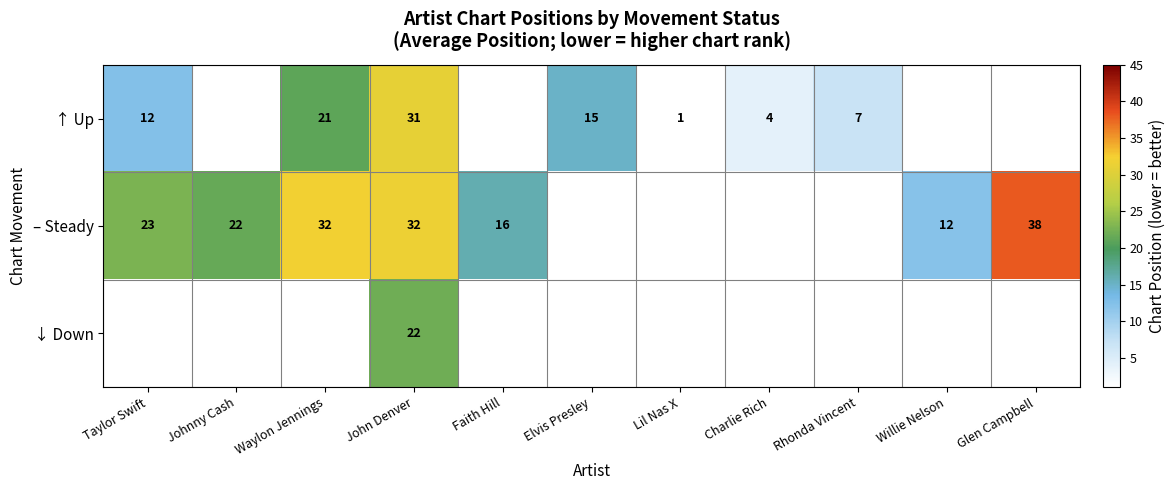

The value of ↓ Down at John Denver is 38.7. True or false?

False